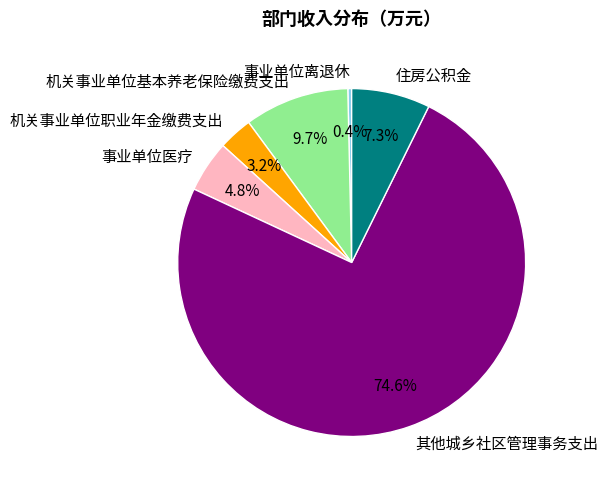

Between 机关事业单位基本养老保险缴费支出 and 其他城乡社区管理事务支出, which is larger?

其他城乡社区管理事务支出